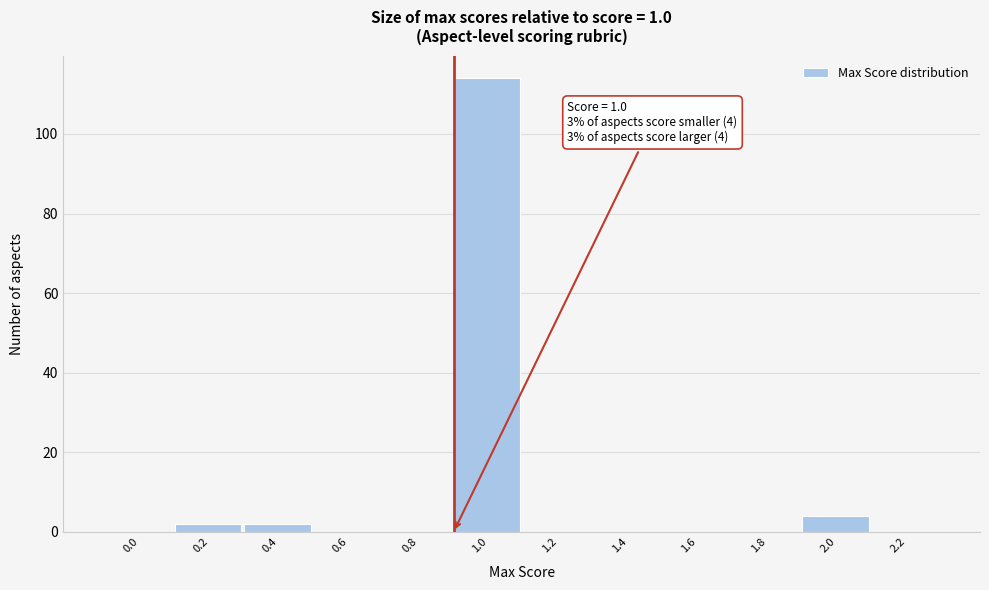

Reading left to right, extract all data points from this chart.

0.0=0	0.2=2	0.4=2	0.6=0	0.8=0	1.0=114	1.2=0	1.4=0	1.6=0	1.8=0	2.0=4	2.2=0